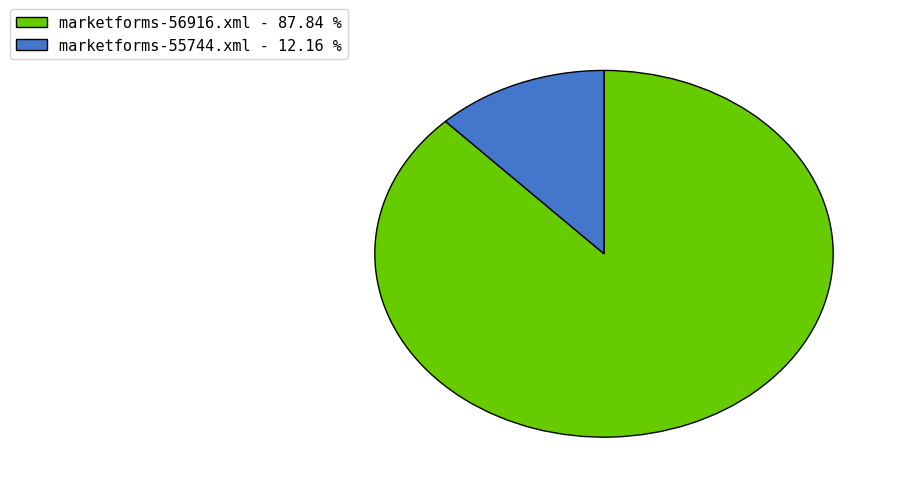

Count the number of slices in the pie.

2